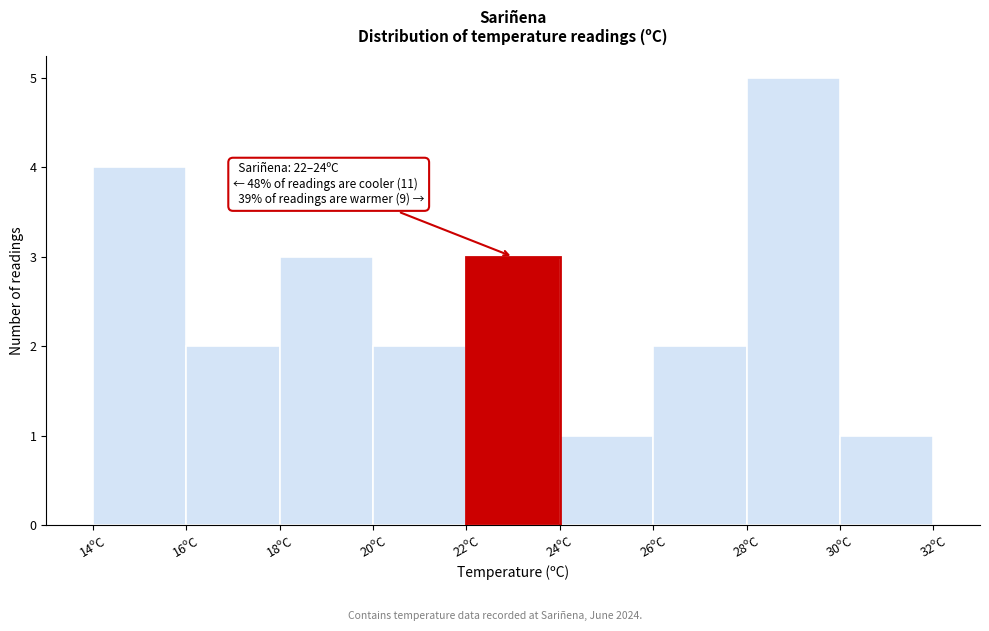

Over which range of the x-axis is the bar tallest?

28 to 30